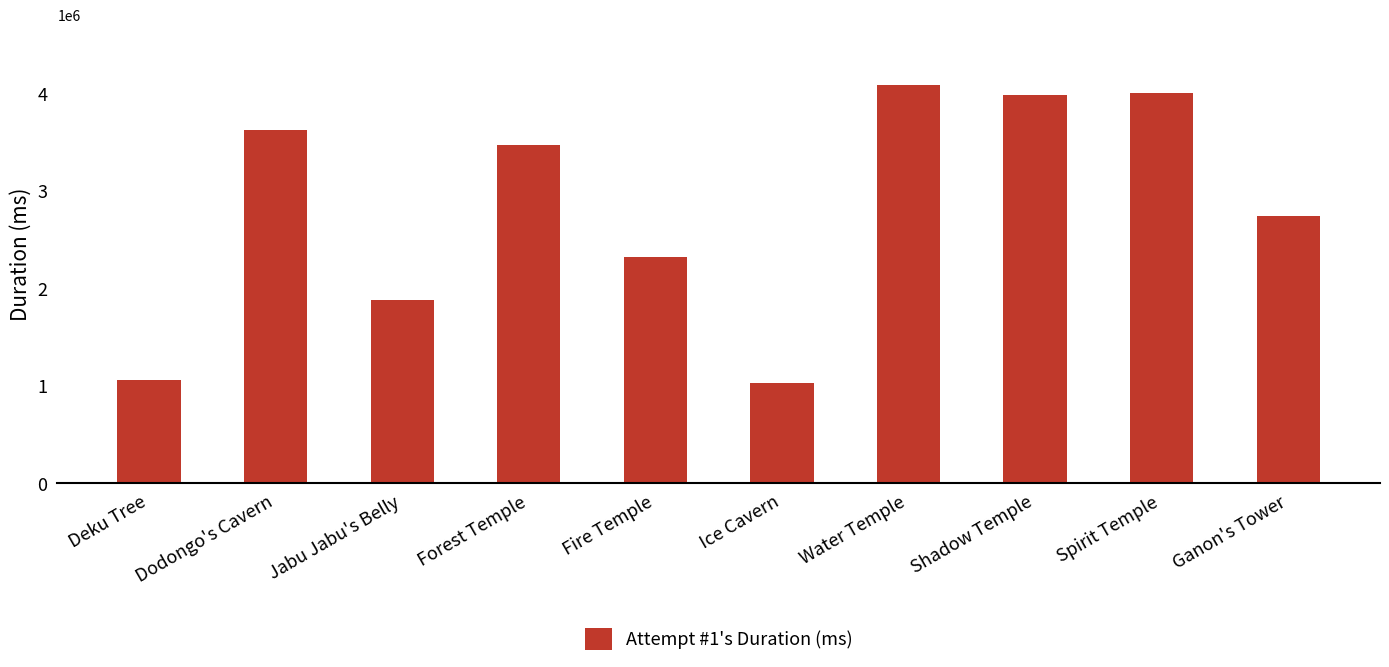

Which has a higher value, Water Temple or Ice Cavern?

Water Temple